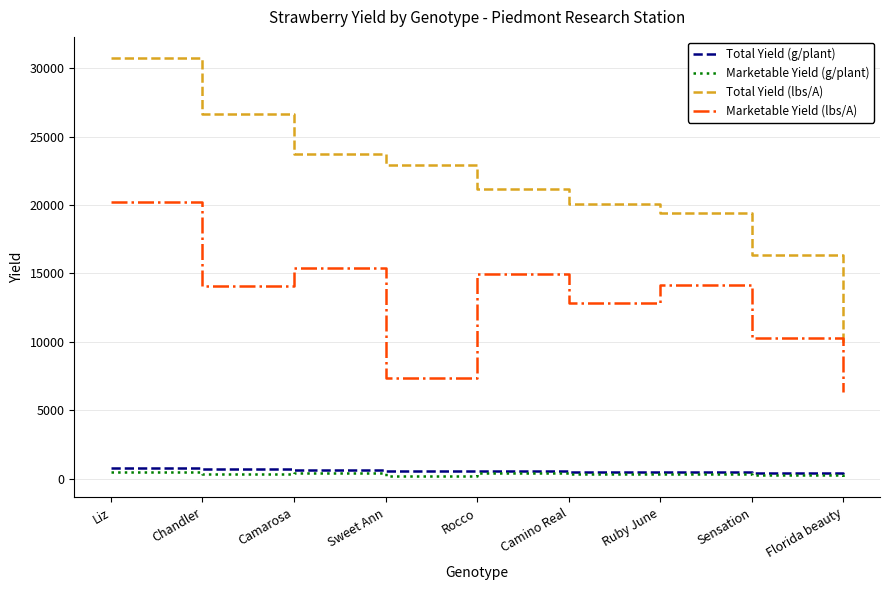

Which category has the lowest value in the Total Yield (lbs/A) series?

Florida beauty